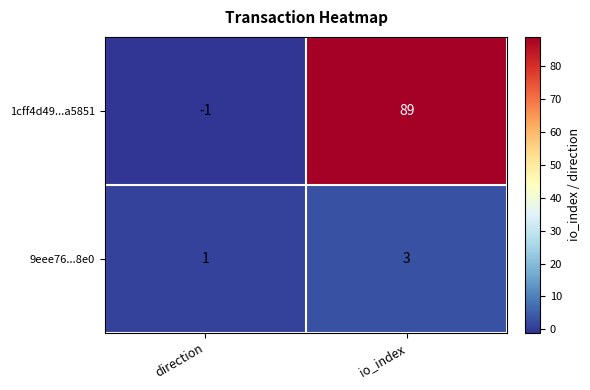

How many series are shown in this chart?

2